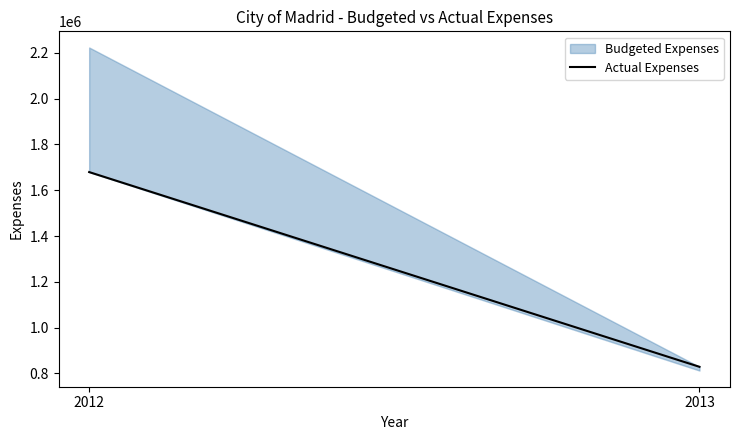

The chart shows a value of 293282.9 at 2013. True or false?

False